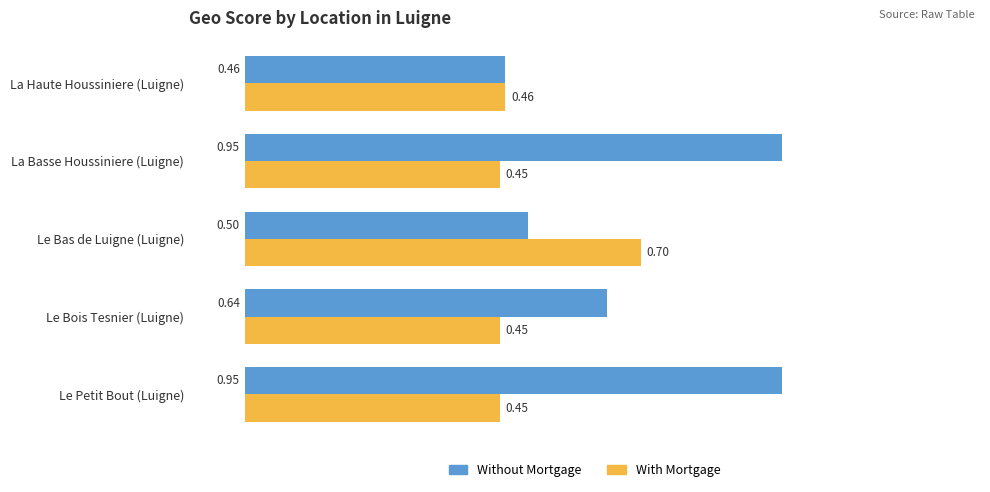

Which series changed the most between Le Petit Bout (Luigne) and Le Bois Tesnier (Luigne)?

Without Mortgage